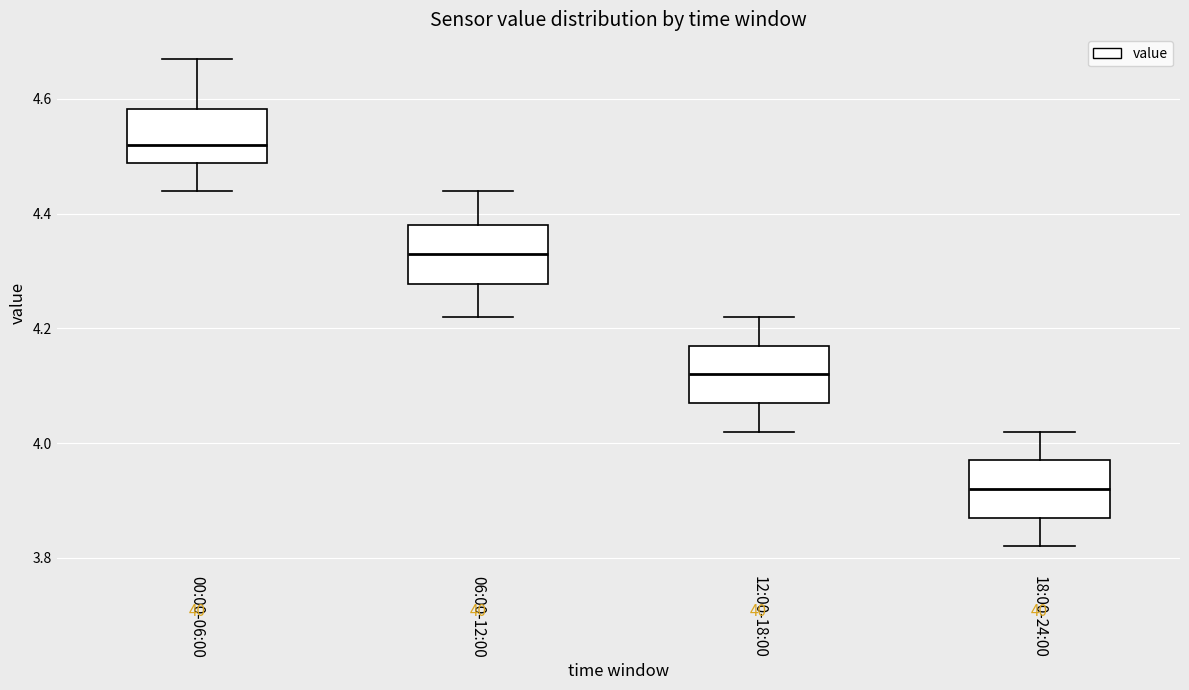

Reading left to right, transcribe this box plot: for each box, give where its median line is, the range the box spans, and where its two whiskers end, as read against the y-axis. The values are not printed on the chart, so give them approximately, as read against the axis.

00:00-06:00: median 4.52, box 4.48 to 4.58, whiskers 4.44 to 4.68
06:00-12:00: median 4.34, box 4.28 to 4.38, whiskers 4.22 to 4.44
12:00-18:00: median 4.12, box 4.08 to 4.18, whiskers 4.02 to 4.22
18:00-24:00: median 3.92, box 3.88 to 3.98, whiskers 3.82 to 4.02